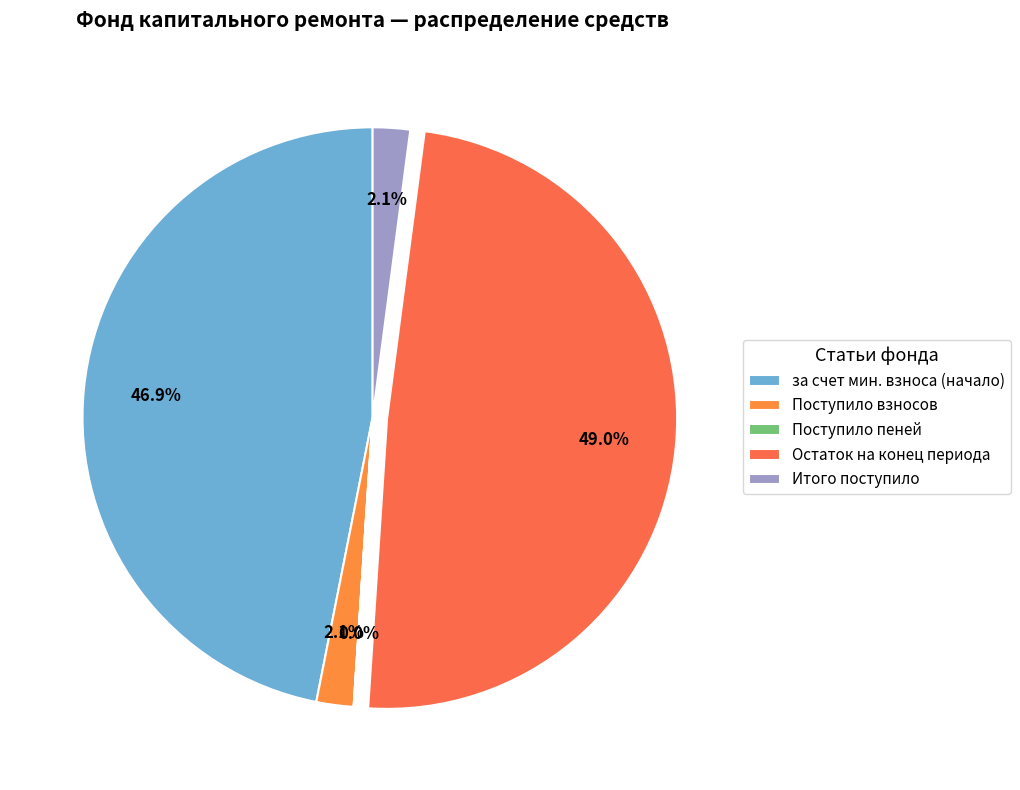

To the nearest percent, what portion does Поступило взносов represent?

2%